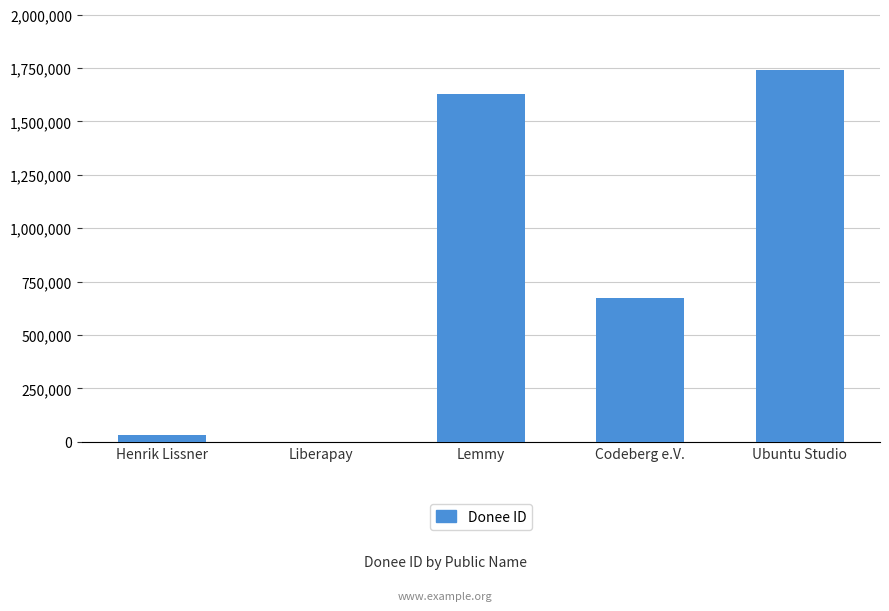

What is the change in value from Lemmy to Codeberg e.V.?

-959156